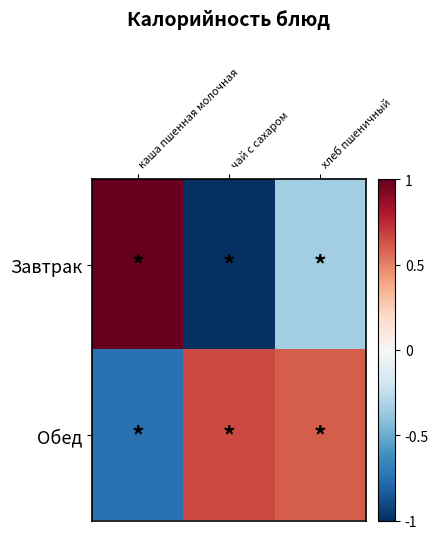

What is the maximum value shown in the chart?

1.0